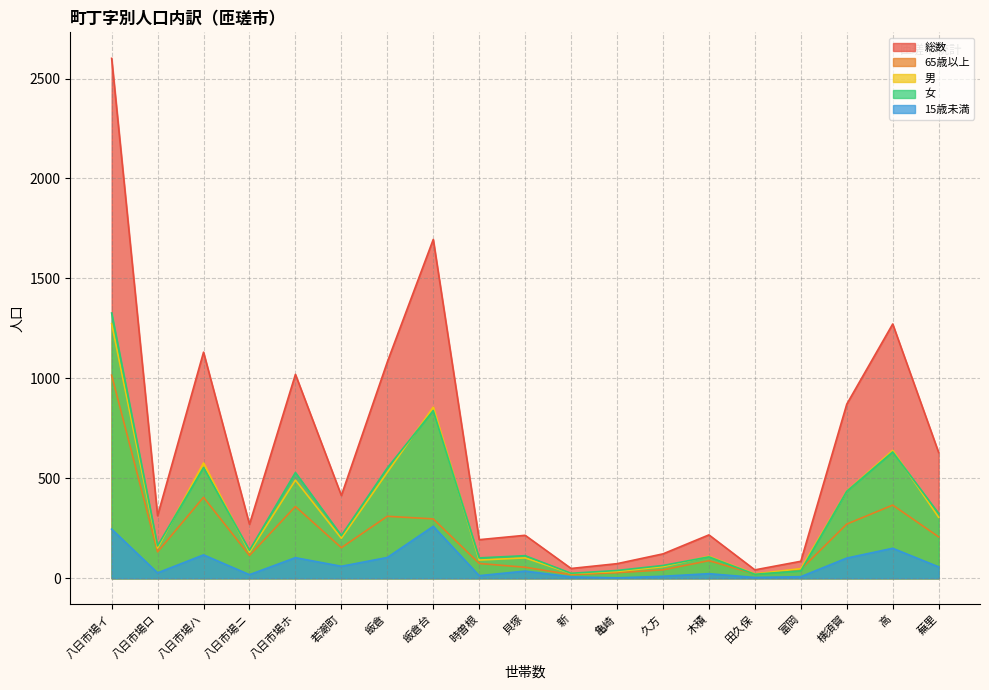

At which category is the sum across all series the highest?

八日市場イ